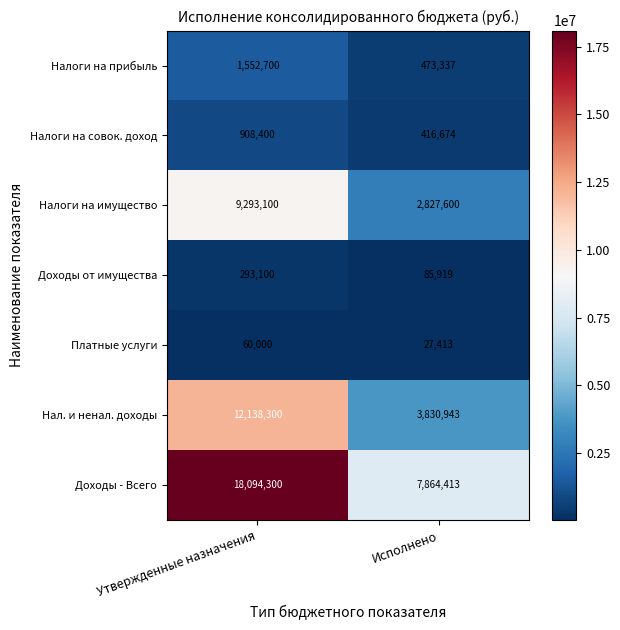

Which category has the highest value across all series?

Утвержденные назначения